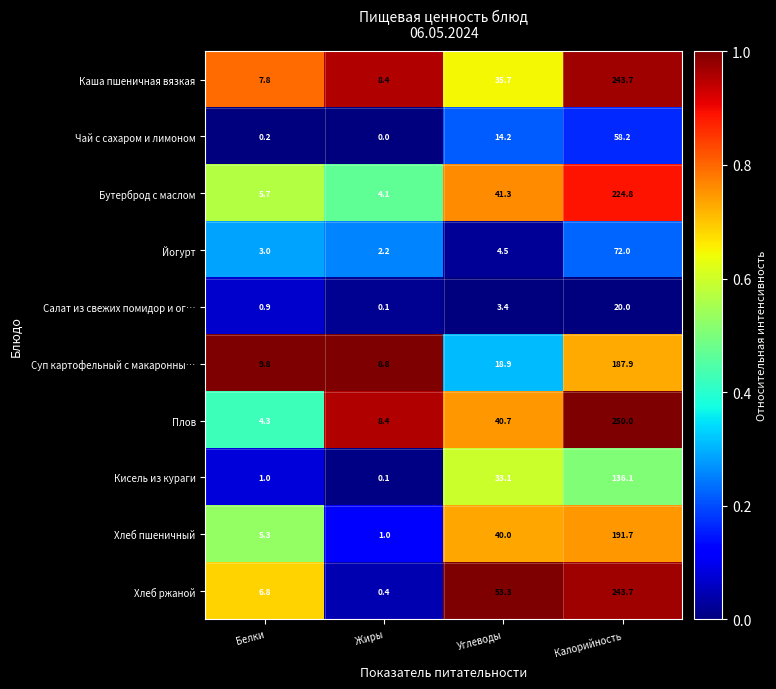

Which series changed the most between Белки and Жиры?

Хлеб ржаной